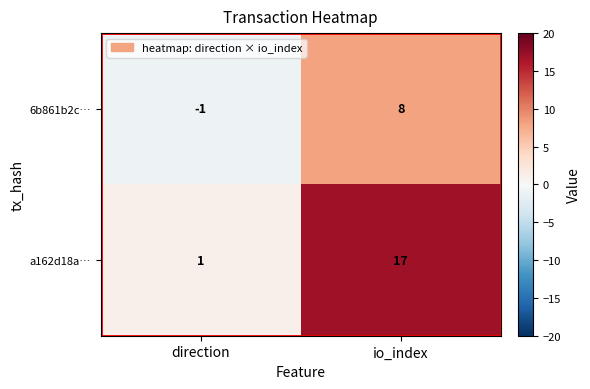

True or false: 6b861b2c… has a value of -1 at direction.

True